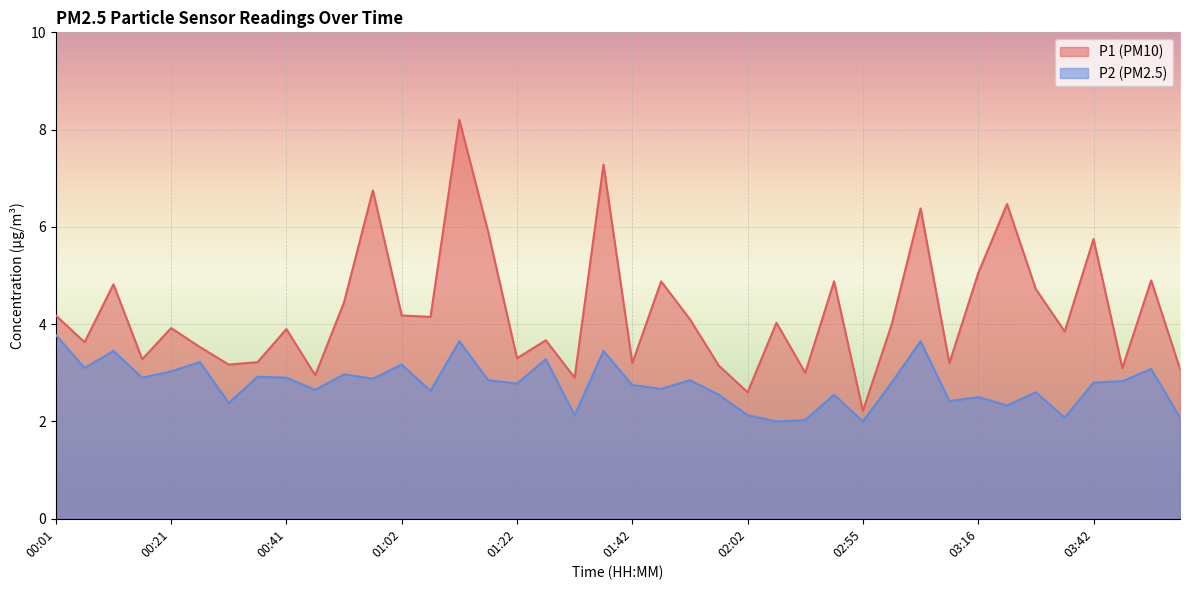

At which category does P2 reach its first local valley?

00:06